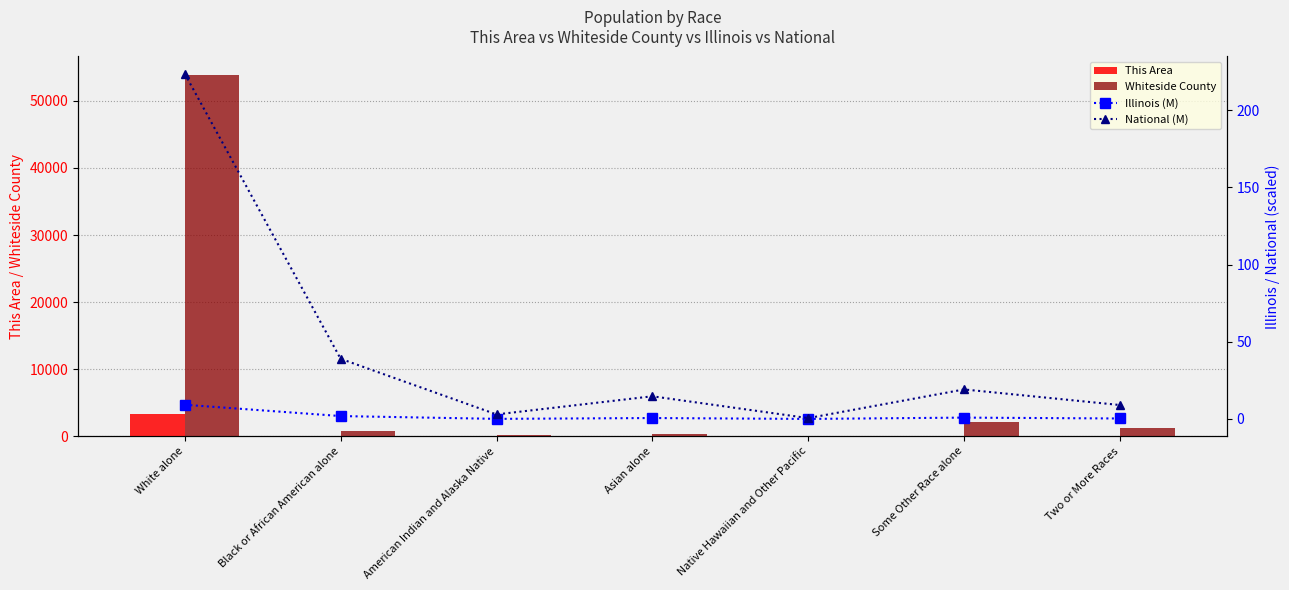

How many positive values does the This Area series have?

6